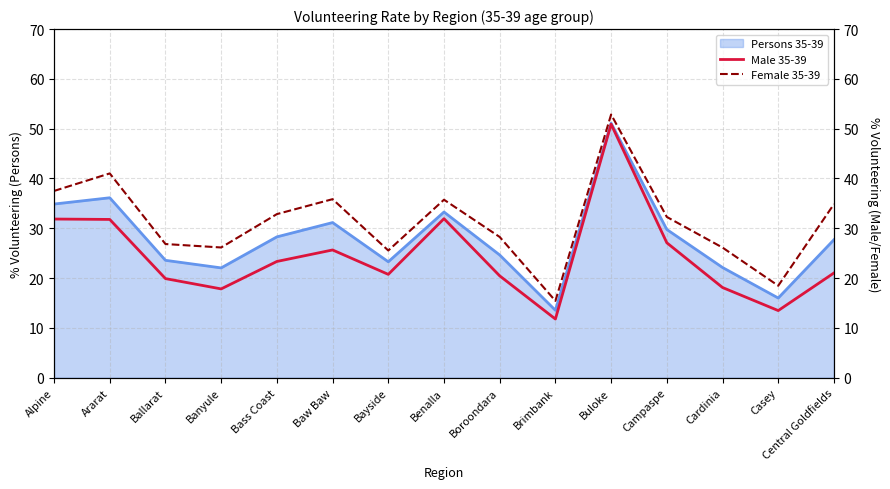

What position from the right is Campaspe?

4